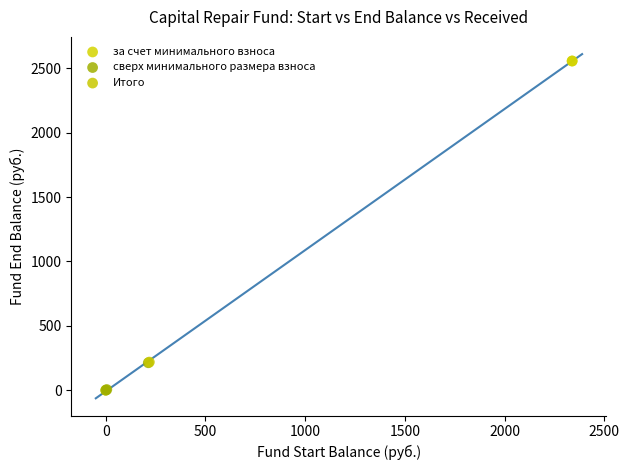

Which series contains the highest Y value?

за счет минимального взноса